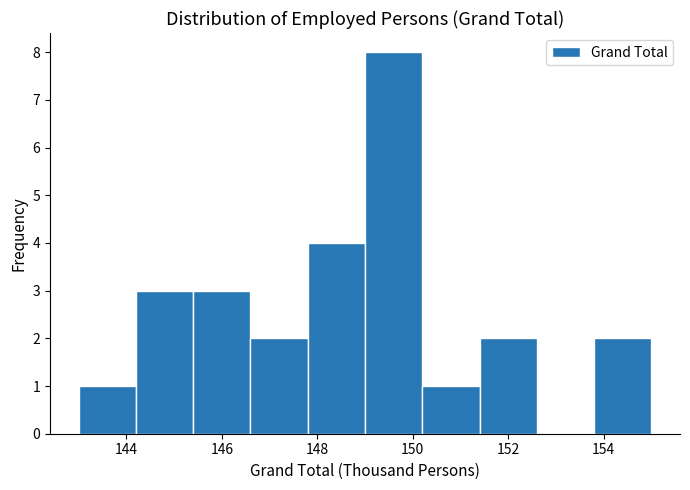

Over which range of the x-axis is the bar tallest?

149.0 to 150.2